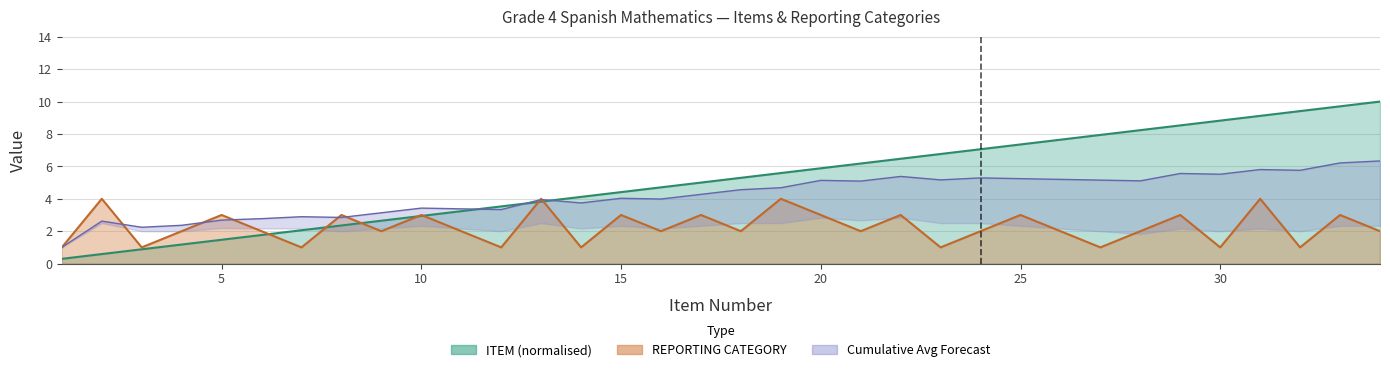

What is the difference between the second highest and second lowest values in the REPORTING CATEGORY series?

3.0